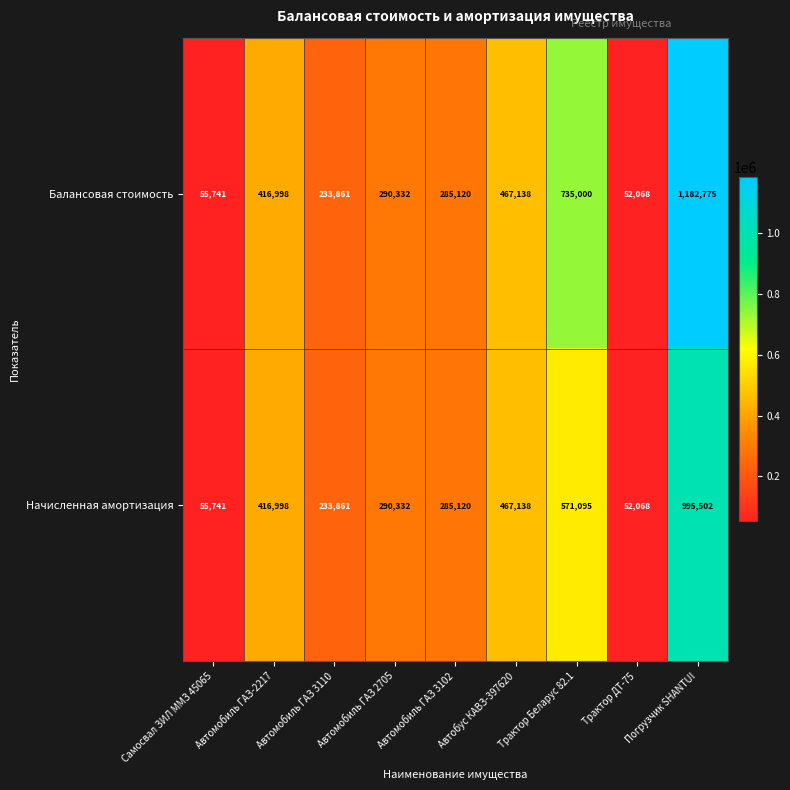

Is it true that Начисленная амортизация equals 52068 at Трактор ДТ-75?

True